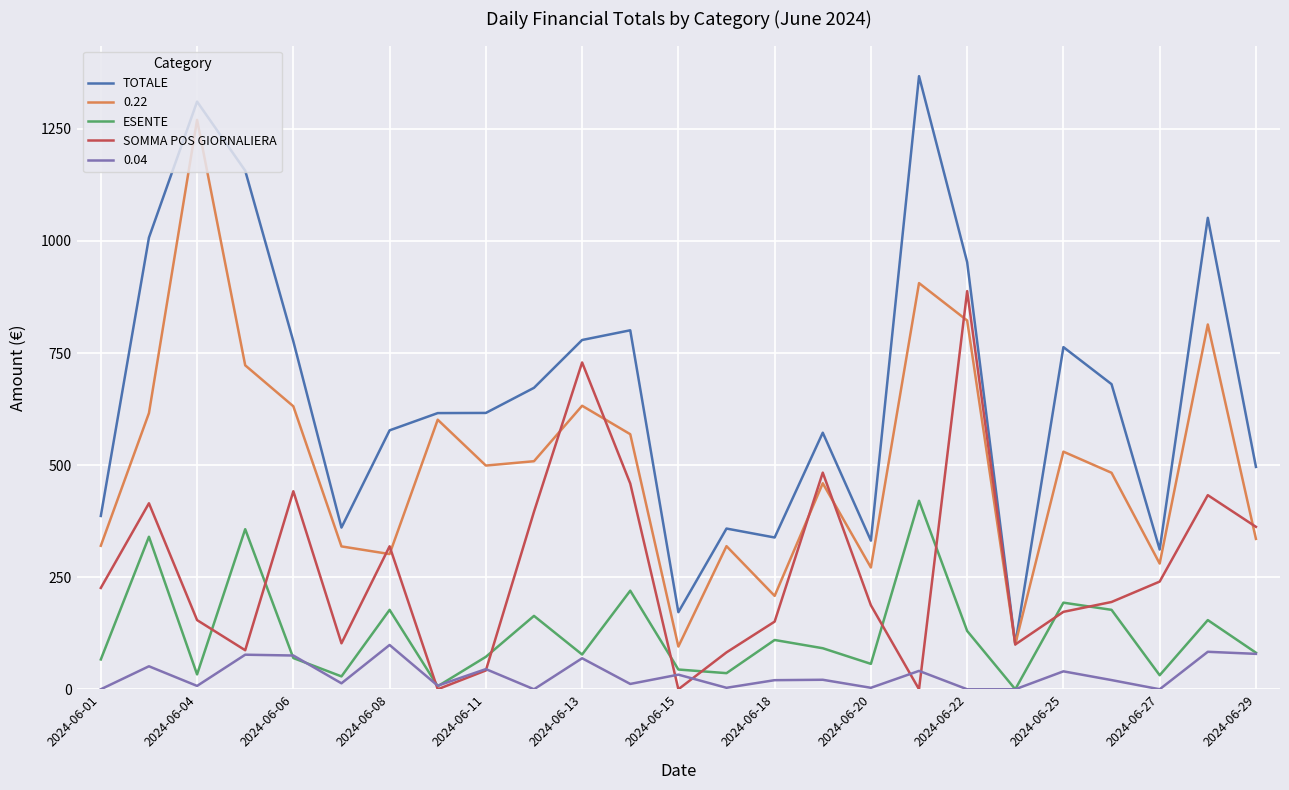

Which series has the largest total across all categories?

TOTALE